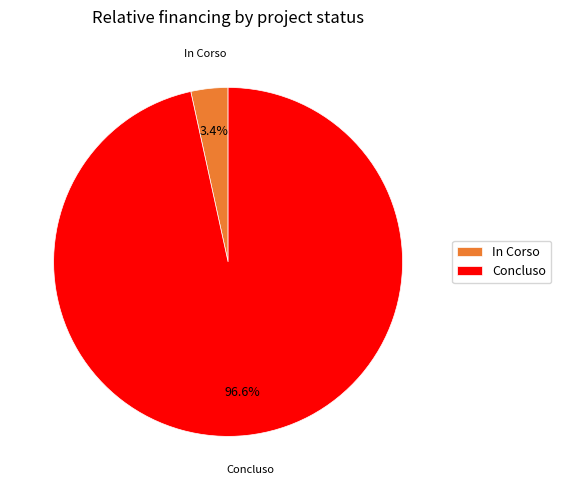

Which category has the biggest portion of the pie?

Concluso